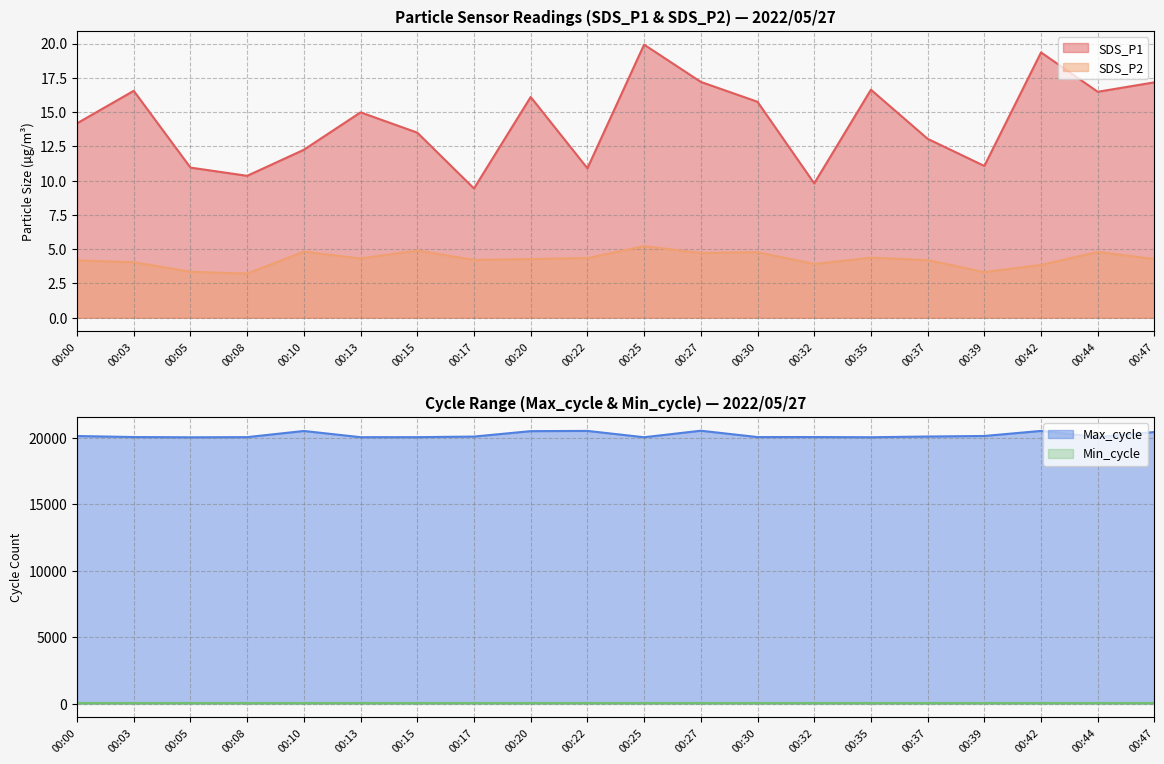

True or false: SDS_P1 has a value of 15.0 at 00:13.

True